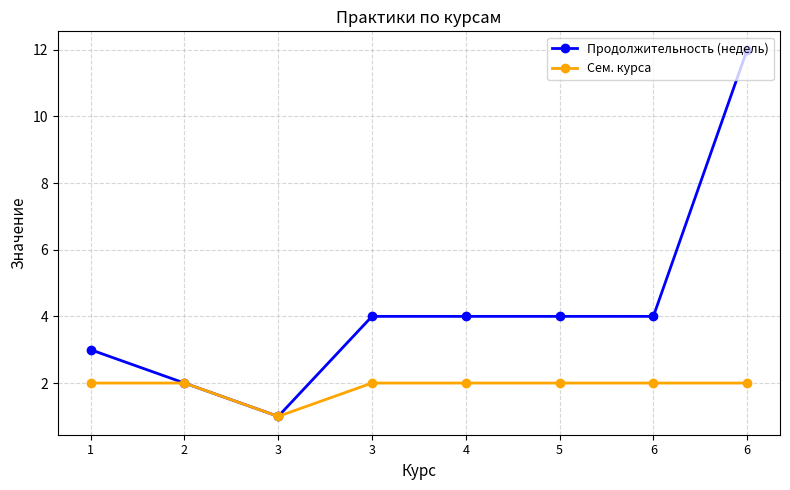

What is the difference between the Продолжительность (недель) values at 6 and 1?

9